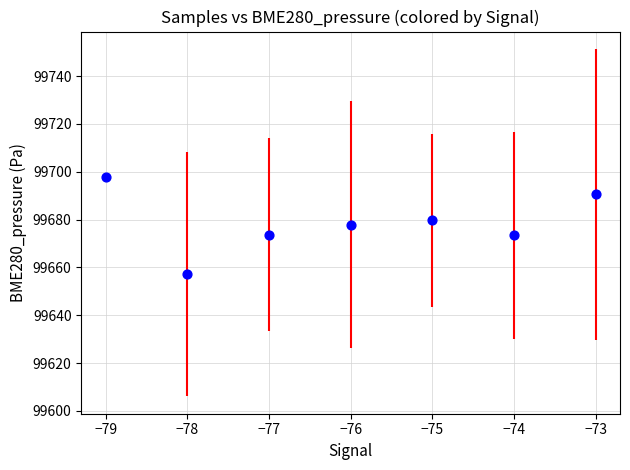

What is the range of X values (max minus min)?

6.0